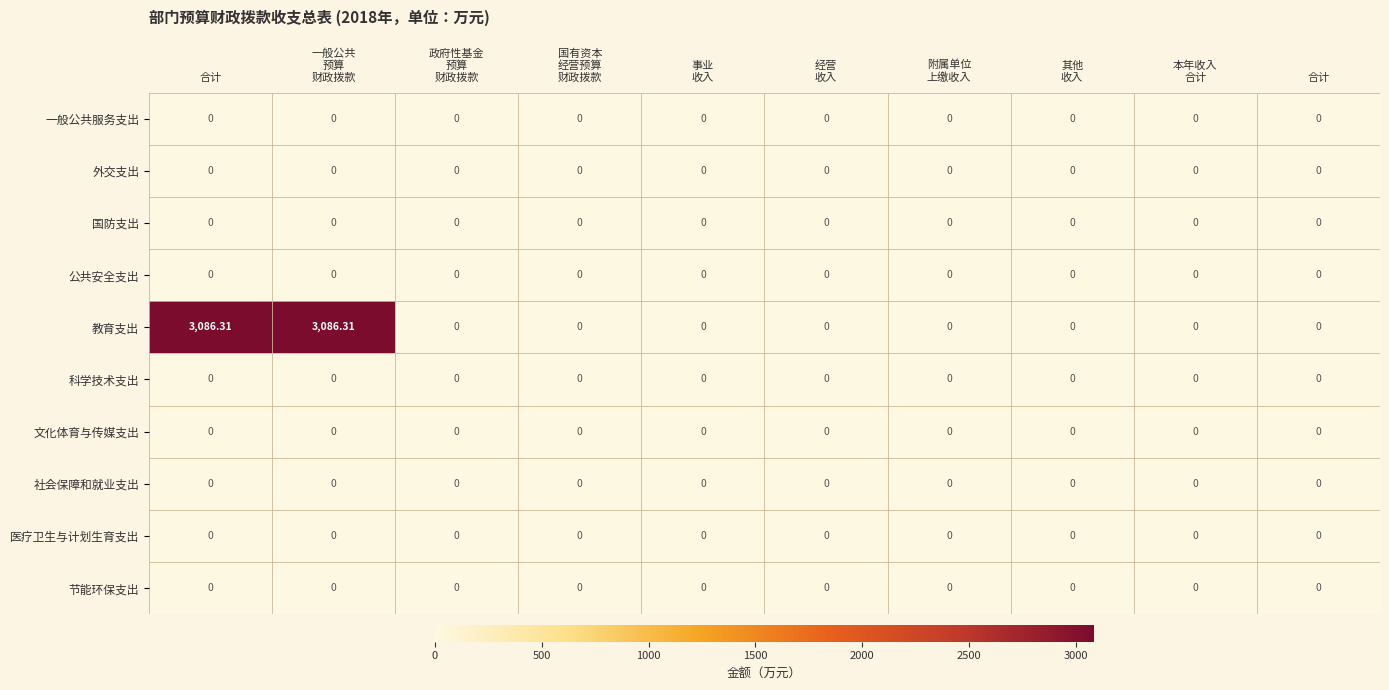

Reading left to right, list all the values displayed in this chart.

一般公共服务支出: 合计=0.0	一般公共
预算
财政拨款=0.0	政府性基金
预算
财政拨款=0.0	国有资本
经营预算
财政拨款=0.0	事业
收入=0.0	经营
收入=0.0	附属单位
上缴收入=0.0	其他
收入=0.0	本年收入
合计=0.0	合计=0.0
外交支出: 合计=0.0	一般公共
预算
财政拨款=0.0	政府性基金
预算
财政拨款=0.0	国有资本
经营预算
财政拨款=0.0	事业
收入=0.0	经营
收入=0.0	附属单位
上缴收入=0.0	其他
收入=0.0	本年收入
合计=0.0	合计=0.0
国防支出: 合计=0.0	一般公共
预算
财政拨款=0.0	政府性基金
预算
财政拨款=0.0	国有资本
经营预算
财政拨款=0.0	事业
收入=0.0	经营
收入=0.0	附属单位
上缴收入=0.0	其他
收入=0.0	本年收入
合计=0.0	合计=0.0
公共安全支出: 合计=0.0	一般公共
预算
财政拨款=0.0	政府性基金
预算
财政拨款=0.0	国有资本
经营预算
财政拨款=0.0	事业
收入=0.0	经营
收入=0.0	附属单位
上缴收入=0.0	其他
收入=0.0	本年收入
合计=0.0	合计=0.0
教育支出: 合计=3086.3	一般公共
预算
财政拨款=3086.3	政府性基金
预算
财政拨款=0.0	国有资本
经营预算
财政拨款=0.0	事业
收入=0.0	经营
收入=0.0	附属单位
上缴收入=0.0	其他
收入=0.0	本年收入
合计=0.0	合计=0.0
科学技术支出: 合计=0.0	一般公共
预算
财政拨款=0.0	政府性基金
预算
财政拨款=0.0	国有资本
经营预算
财政拨款=0.0	事业
收入=0.0	经营
收入=0.0	附属单位
上缴收入=0.0	其他
收入=0.0	本年收入
合计=0.0	合计=0.0
文化体育与传媒支出: 合计=0.0	一般公共
预算
财政拨款=0.0	政府性基金
预算
财政拨款=0.0	国有资本
经营预算
财政拨款=0.0	事业
收入=0.0	经营
收入=0.0	附属单位
上缴收入=0.0	其他
收入=0.0	本年收入
合计=0.0	合计=0.0
社会保障和就业支出: 合计=0.0	一般公共
预算
财政拨款=0.0	政府性基金
预算
财政拨款=0.0	国有资本
经营预算
财政拨款=0.0	事业
收入=0.0	经营
收入=0.0	附属单位
上缴收入=0.0	其他
收入=0.0	本年收入
合计=0.0	合计=0.0
医疗卫生与计划生育支出: 合计=0.0	一般公共
预算
财政拨款=0.0	政府性基金
预算
财政拨款=0.0	国有资本
经营预算
财政拨款=0.0	事业
收入=0.0	经营
收入=0.0	附属单位
上缴收入=0.0	其他
收入=0.0	本年收入
合计=0.0	合计=0.0
节能环保支出: 合计=0.0	一般公共
预算
财政拨款=0.0	政府性基金
预算
财政拨款=0.0	国有资本
经营预算
财政拨款=0.0	事业
收入=0.0	经营
收入=0.0	附属单位
上缴收入=0.0	其他
收入=0.0	本年收入
合计=0.0	合计=0.0